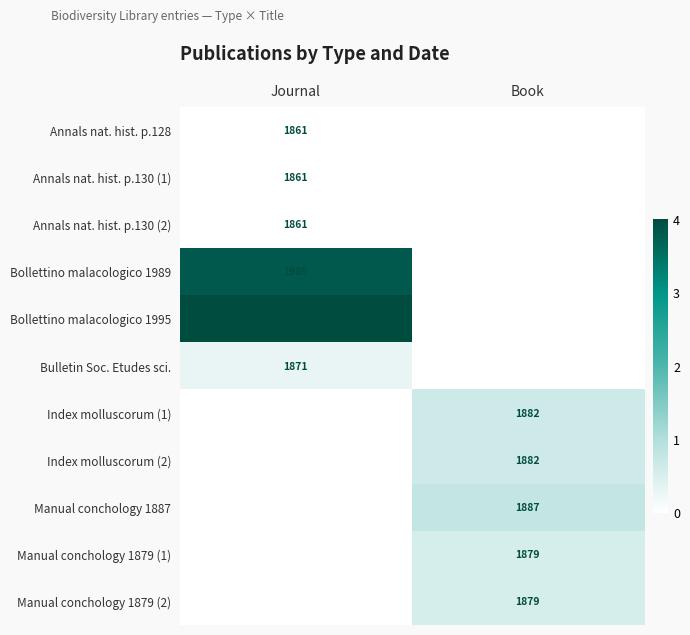

Which category has the lowest value across all series?

Journal